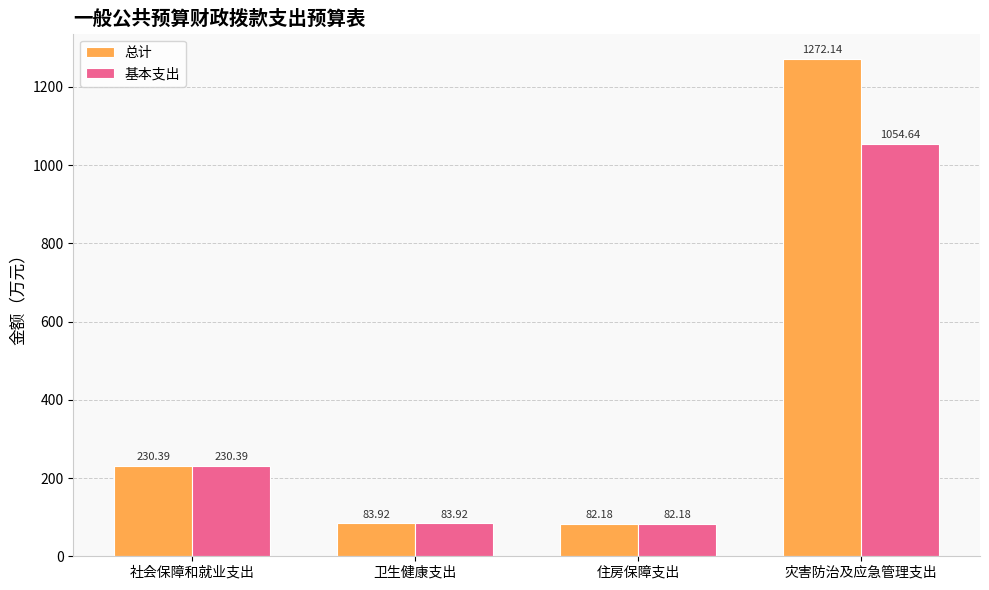

What is the minimum value for 总计?

82.2